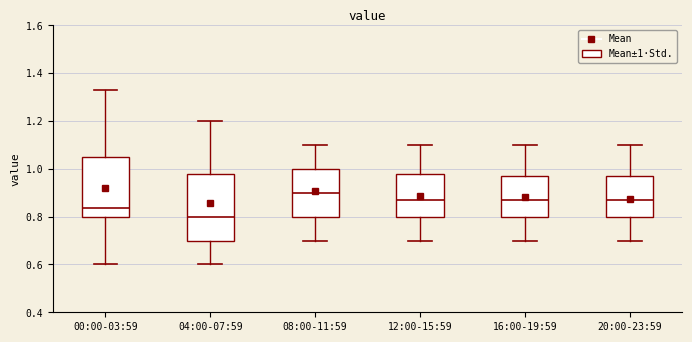

Which box has the lowest median line?

04:00-07:59